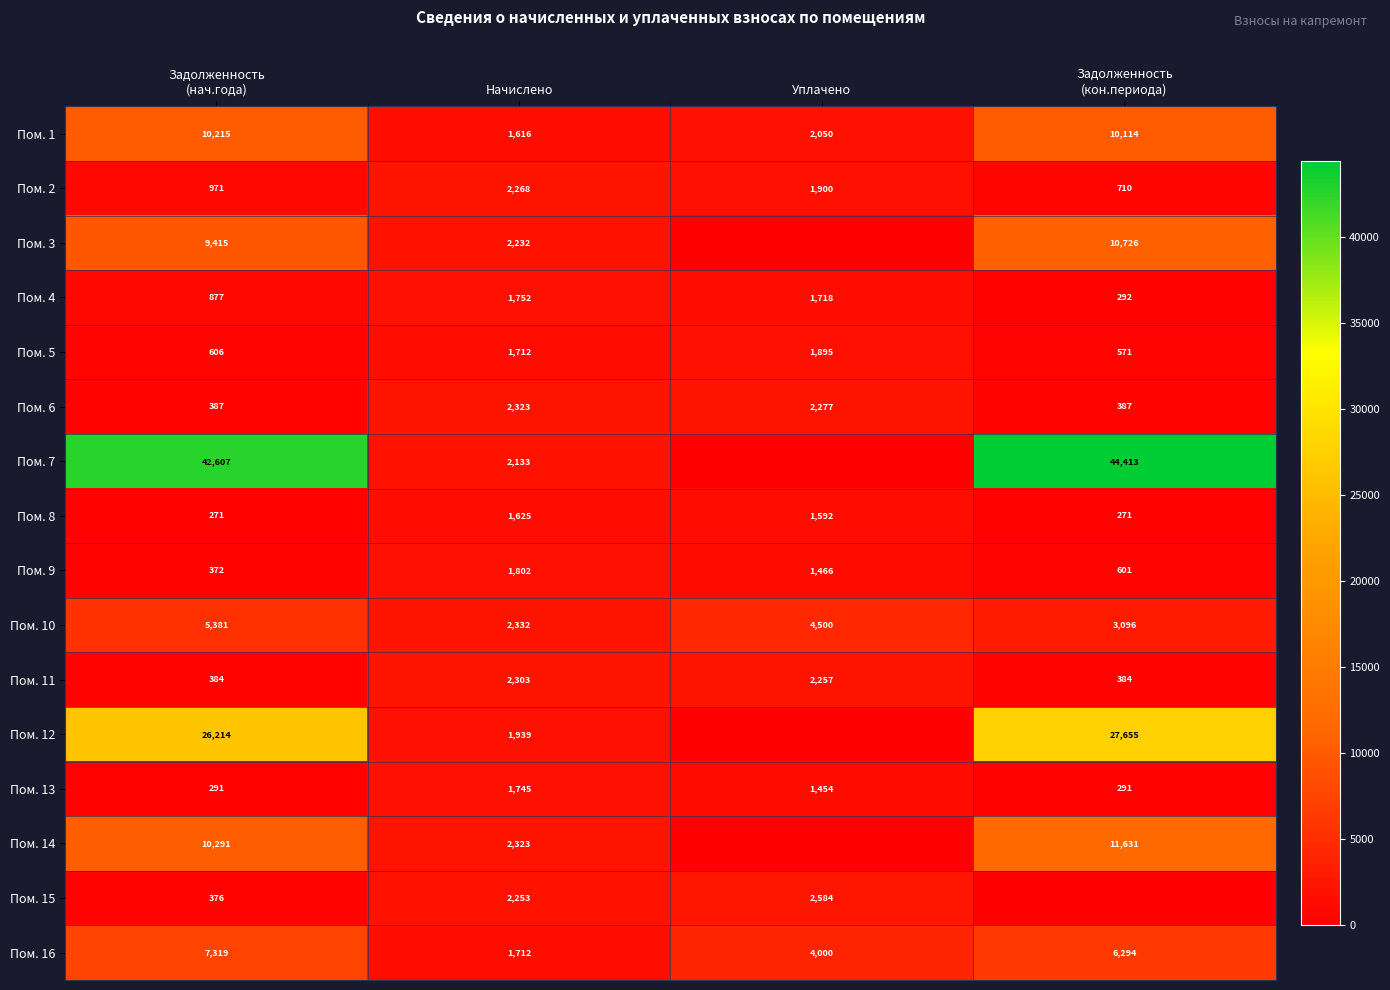

What is the average value of the Пом. 1 series?

5999